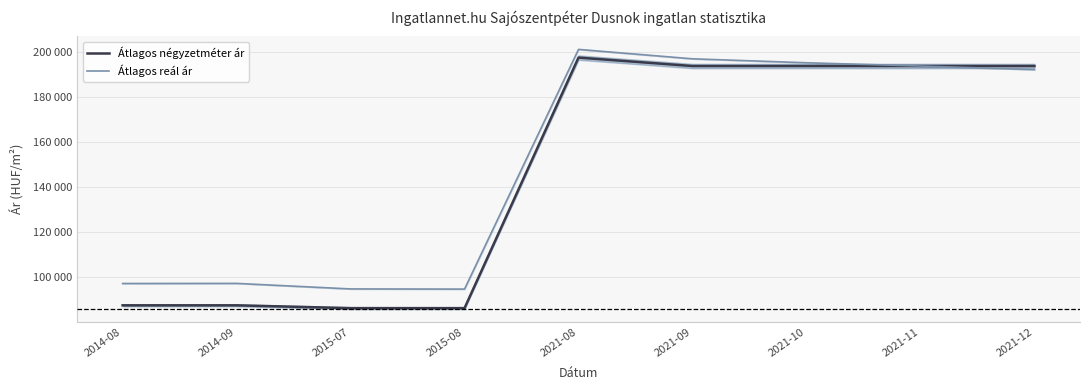

What is the sum of the Átlagos reál ár values at 2021-12 and 2014-09?

289377